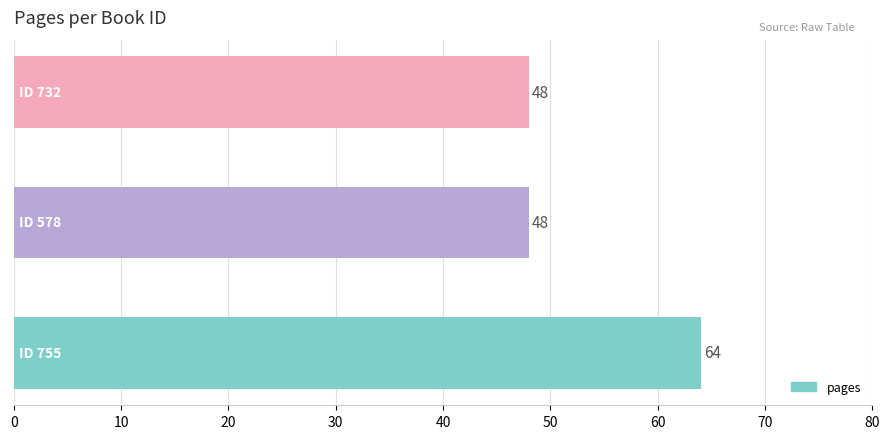

How many categories are shown in the chart?

3